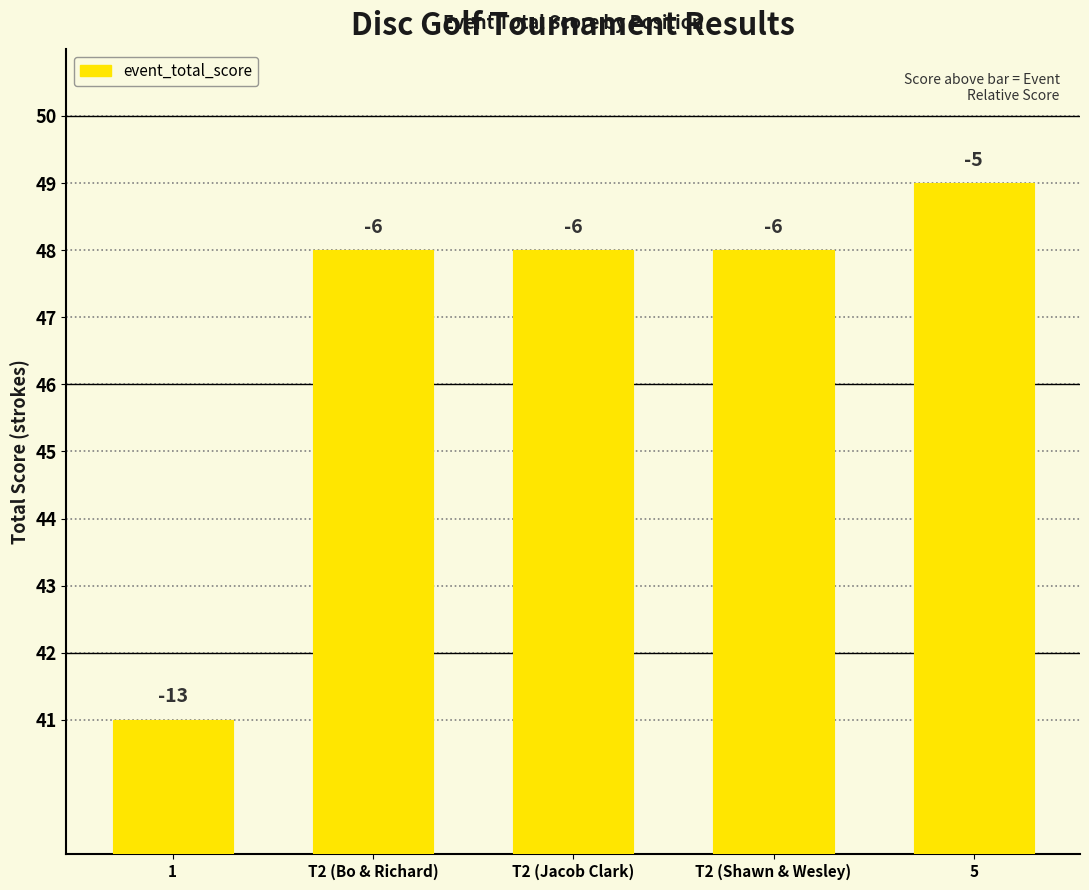

What is the minimum value shown in the chart?

41